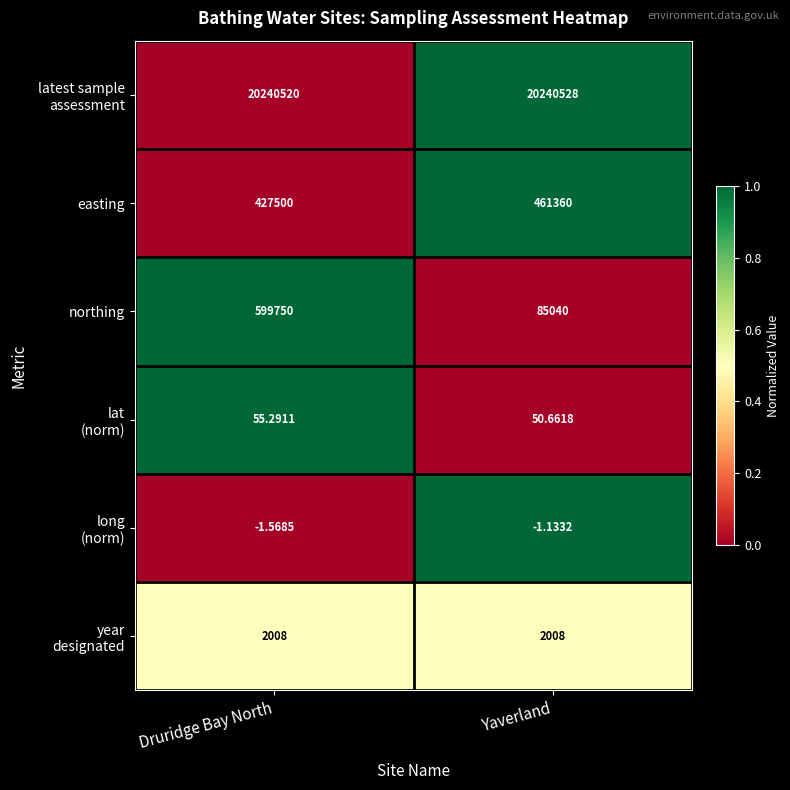

At which category does the chart reach its peak across all series?

Yaverland